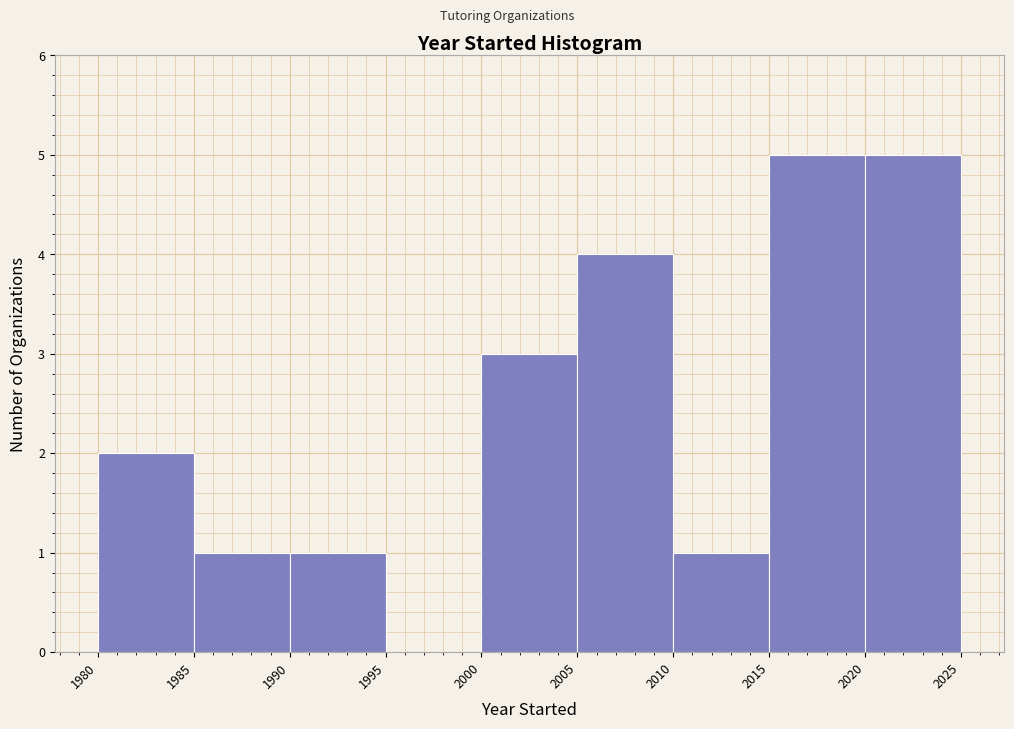

What is the height of the bar covering 1990 to 1995 on the x-axis? The values are not printed on the chart, so give them approximately, as read against the axis.

1